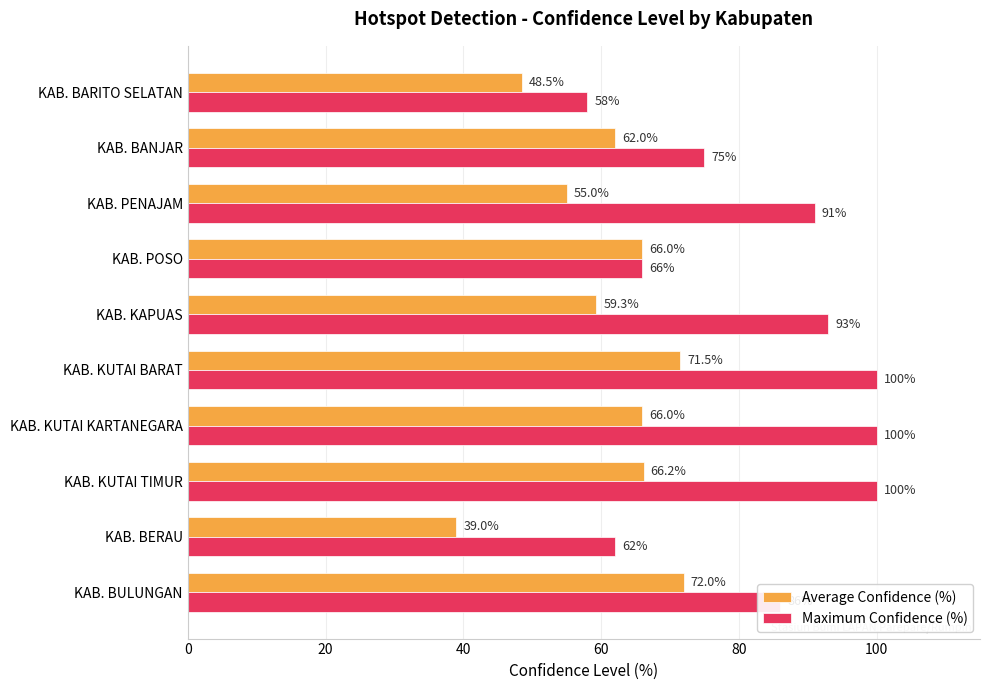

Rank the series by their average value, from highest to lowest.

Maximum Confidence (%), Average Confidence (%)